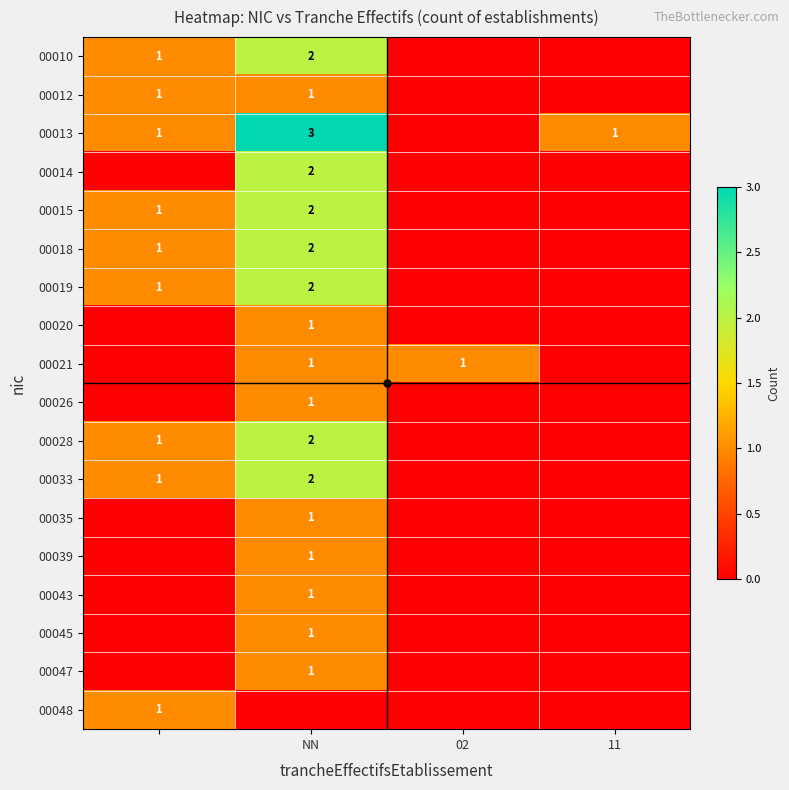

The value of 00018 at NN is 2. True or false?

True